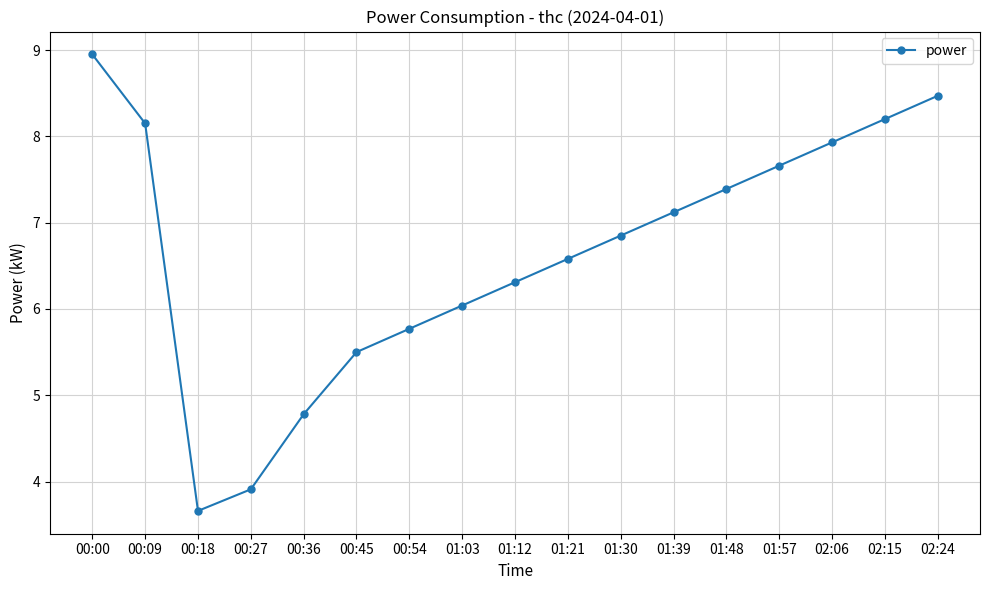

Where does the data first go above 6?

00:00